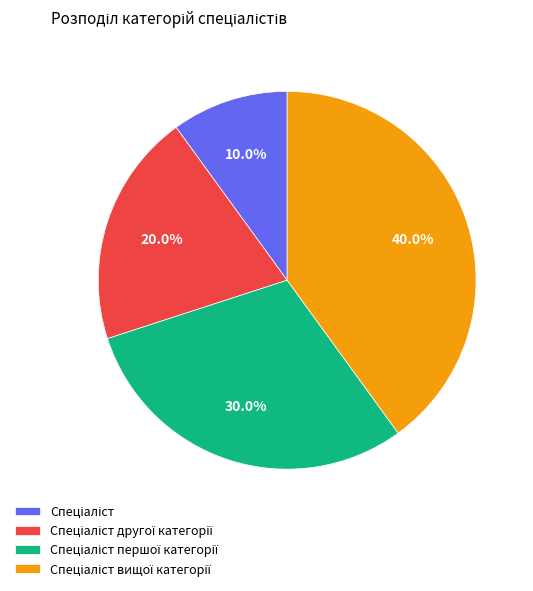

How many slices are in this pie chart?

4